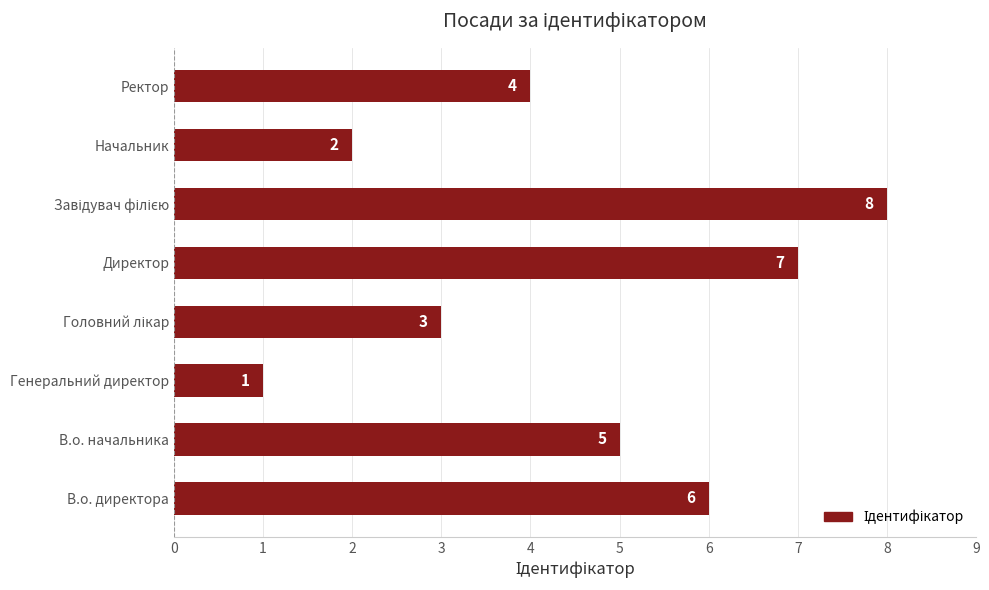

The chart shows a value of 7 at Директор. True or false?

True